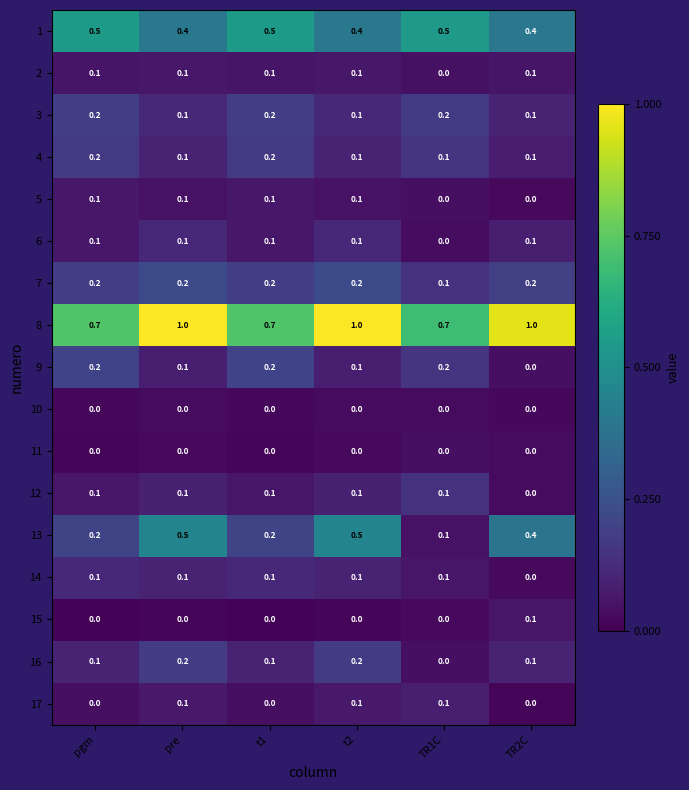

Which series has the largest total across all categories?

8